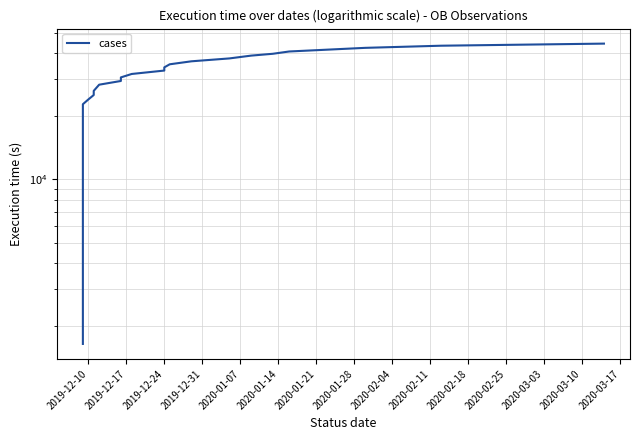

How many values exceed 21588?

19